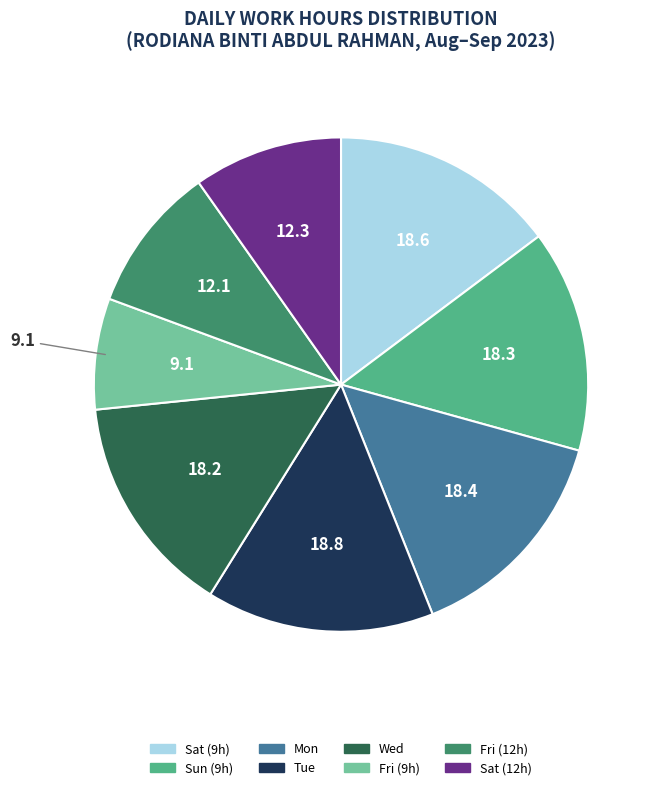

How many slices are in this pie chart?

8